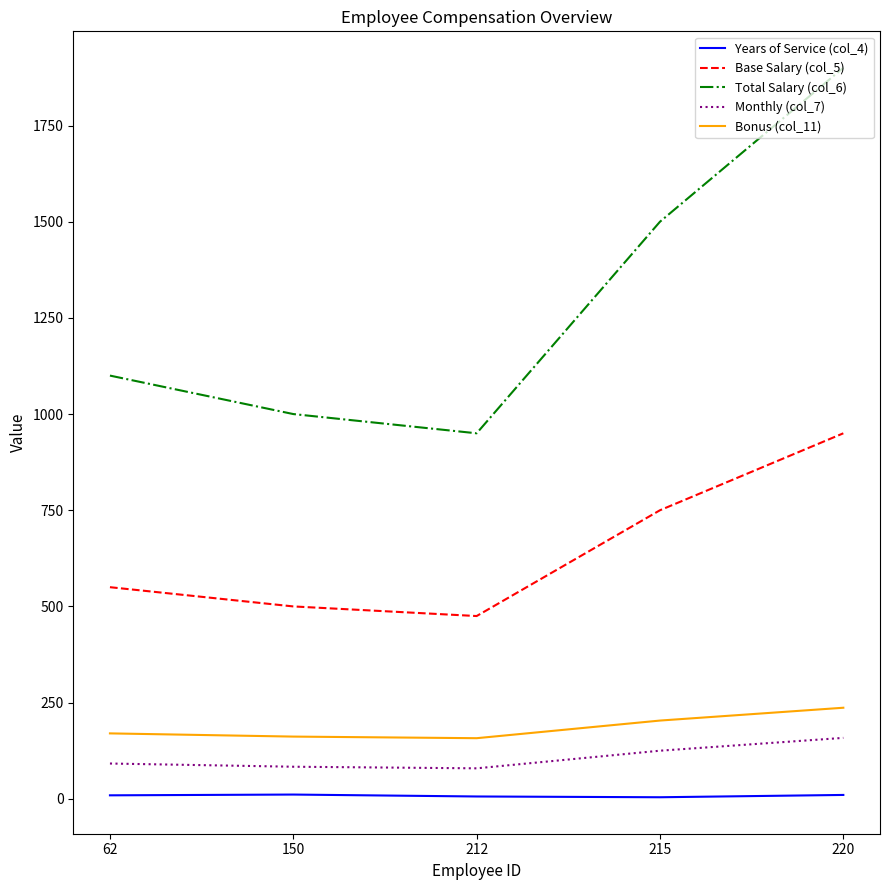

True or false: Monthly (col_7) and Total Salary (col_6) cross at least once.

False